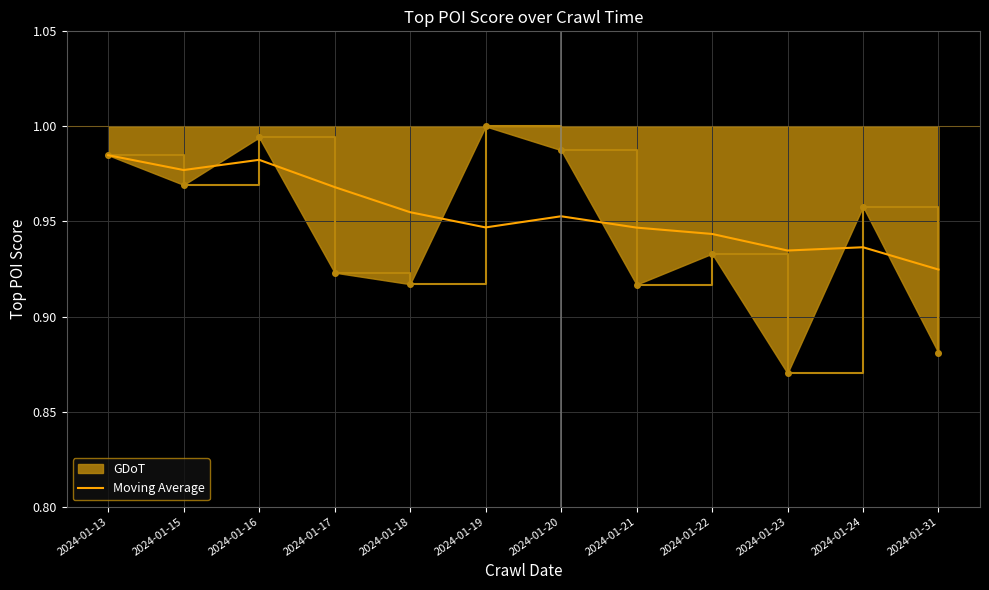

At 2024-01-20, list the series in order from largest to smallest.

GDoT, Moving Average